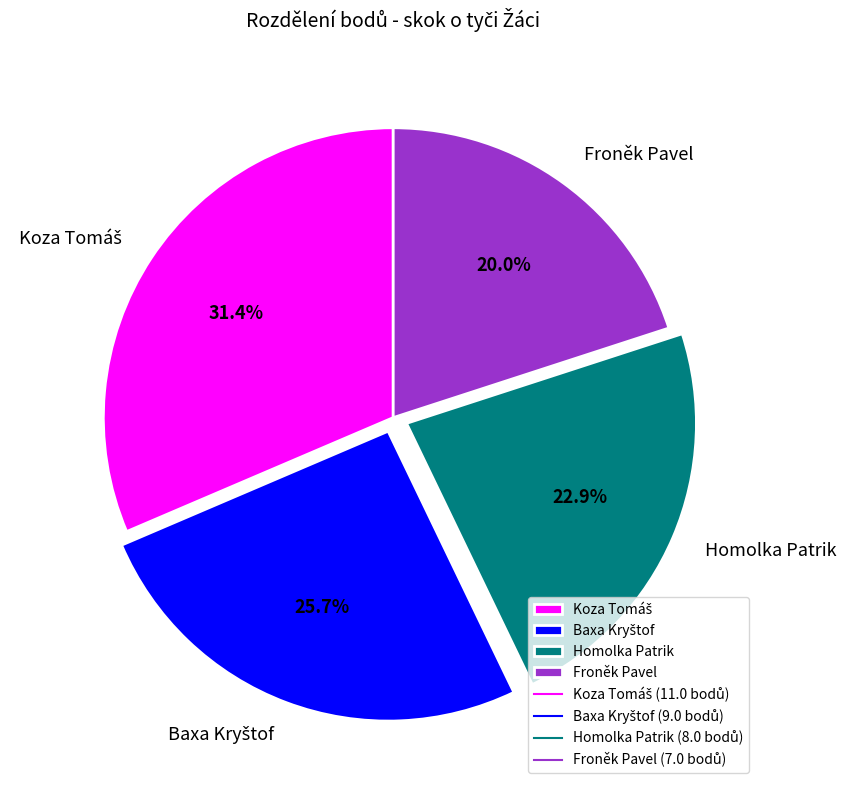

Which slice is the smallest?

Froněk Pavel